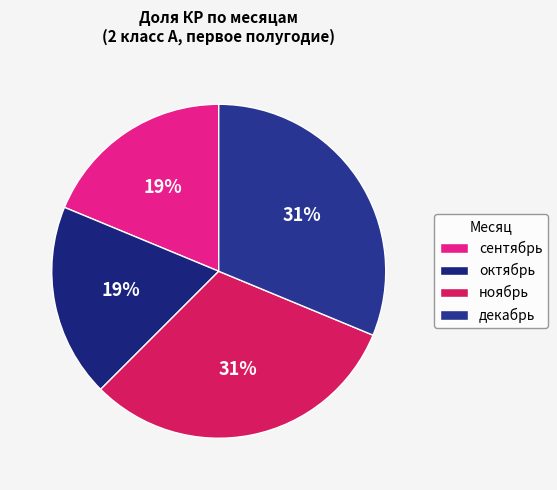

How many segments does this pie chart have?

4